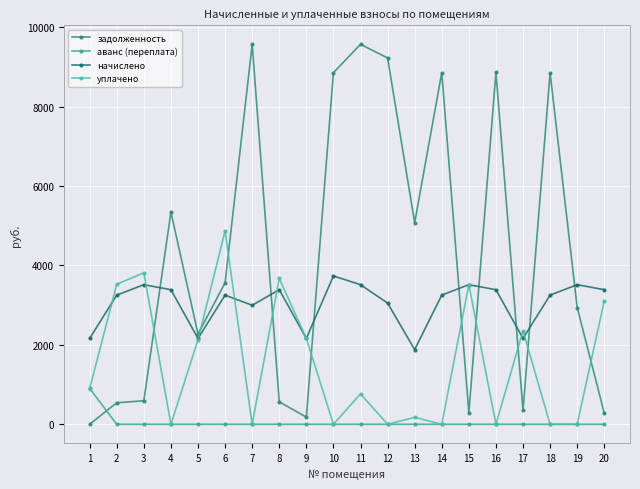

What is the average value of the задолженность series?

4289.5